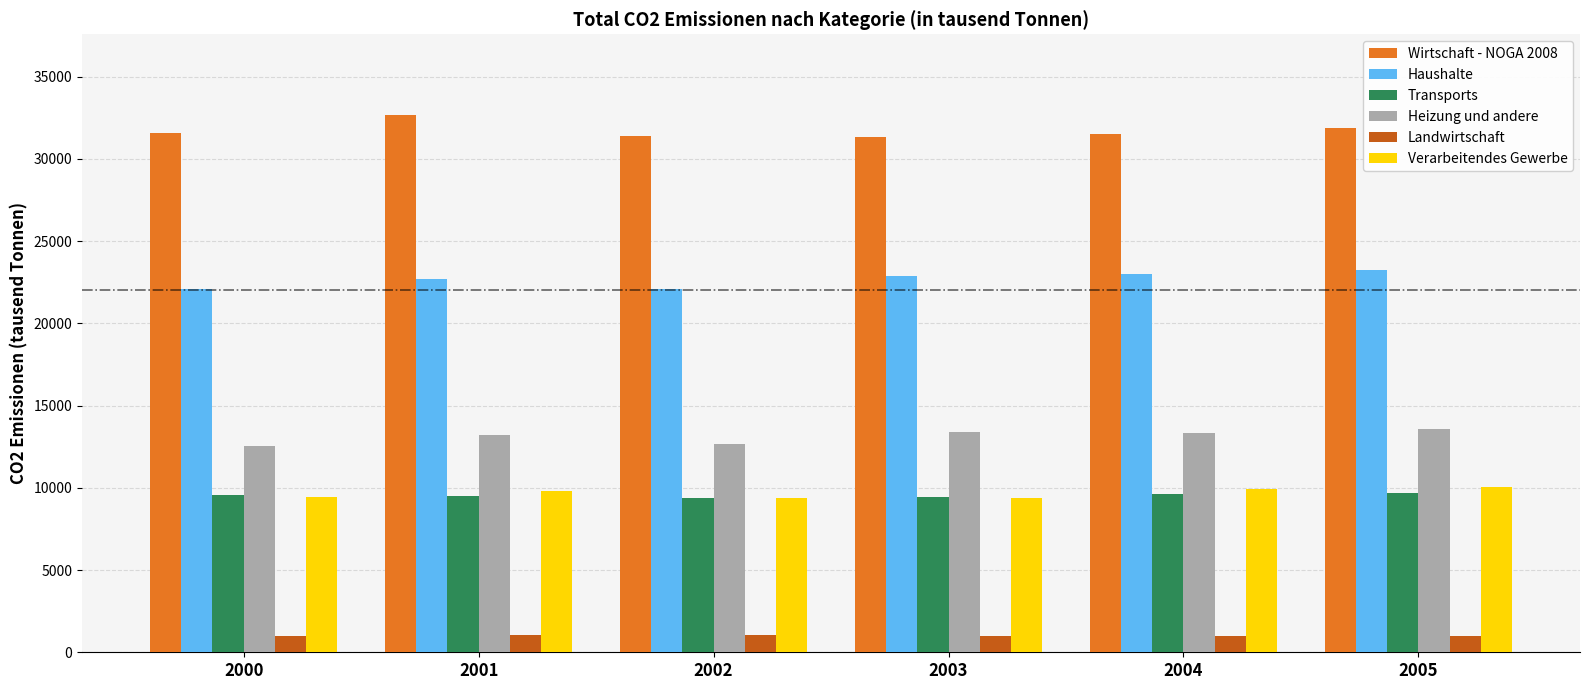

Is it true that Haushalte equals 22056.8 at 2000?

True